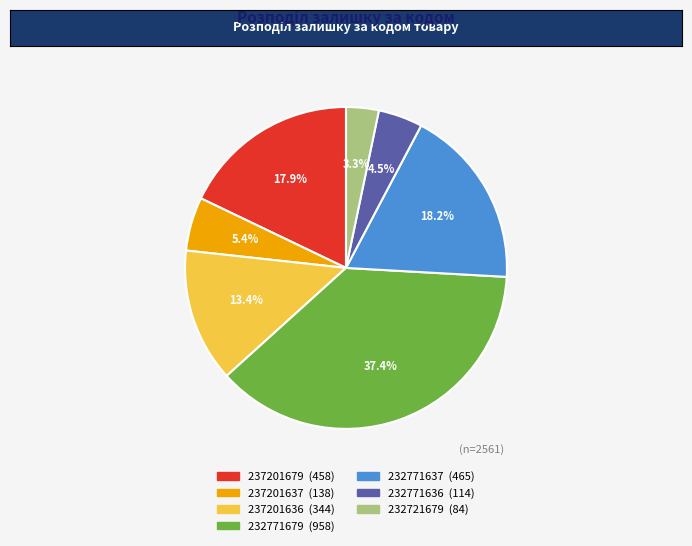

Count the number of slices in the pie.

7